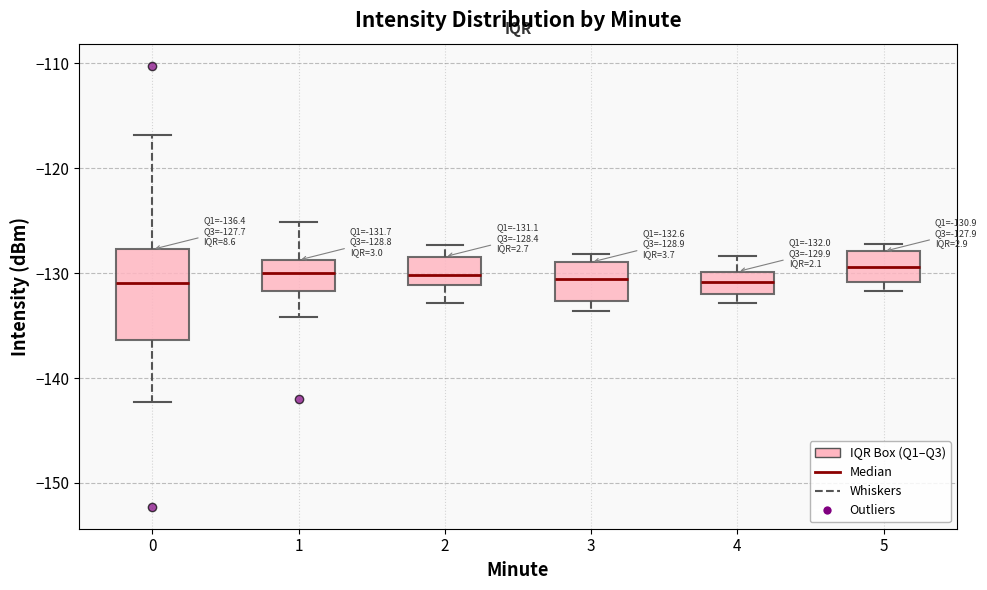

Which box is the tallest, from its lower edge to its upper edge?

0